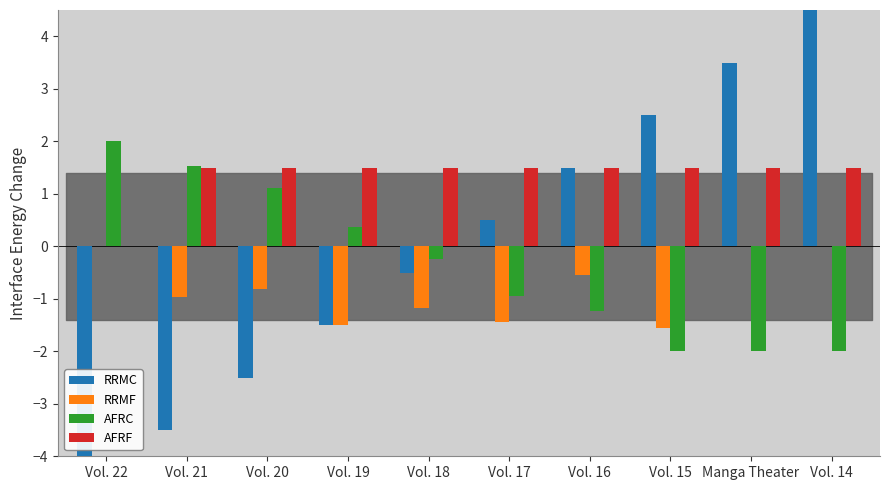

What is the label of the 4th bar from the left?

Vol. 19